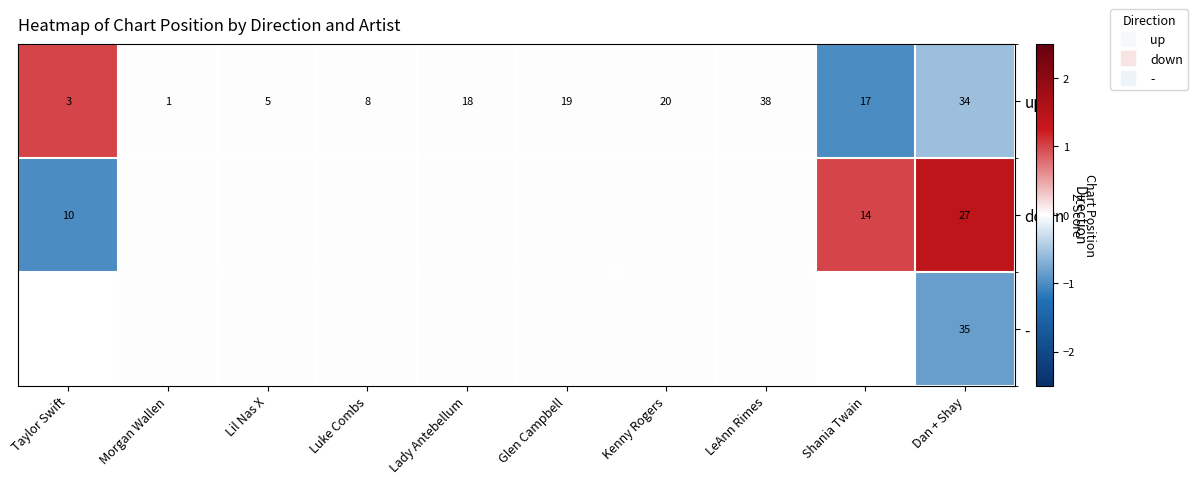

Count the number of categories in the chart.

10